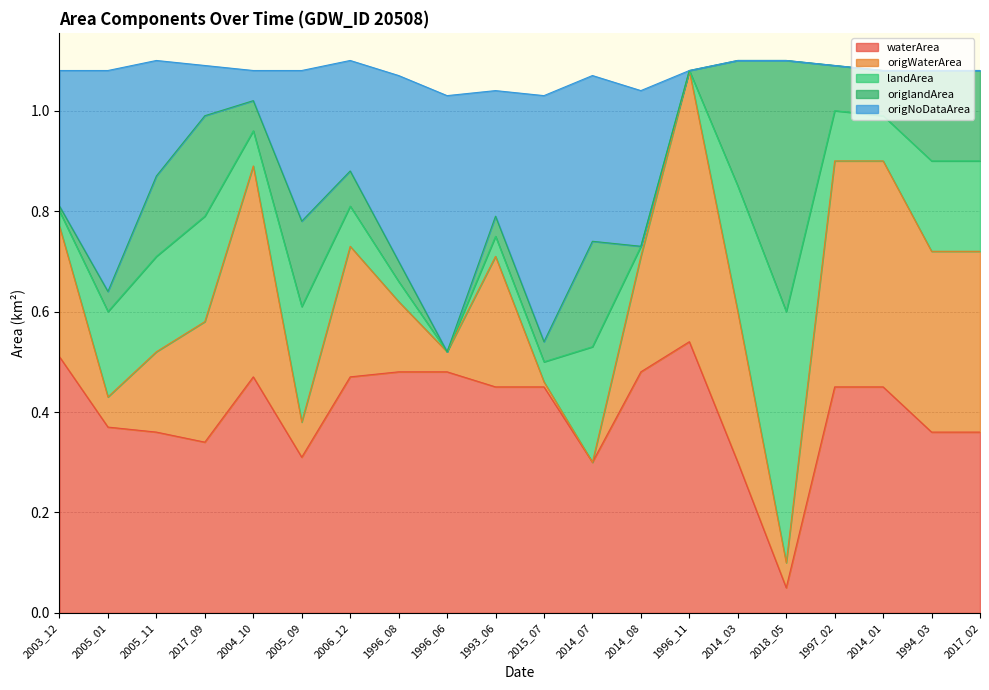

Which series changed the most between 2017_09 and 1996_11?

origWaterArea